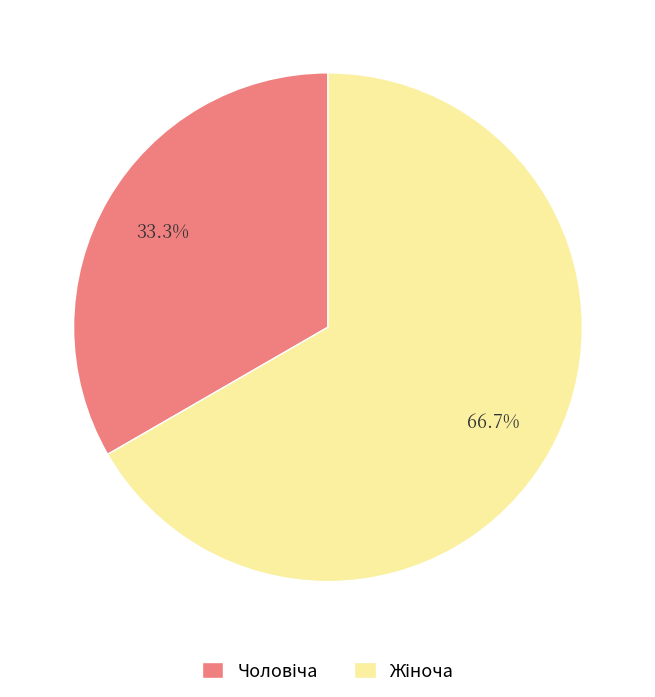

Does any single category account for the majority?

Yes